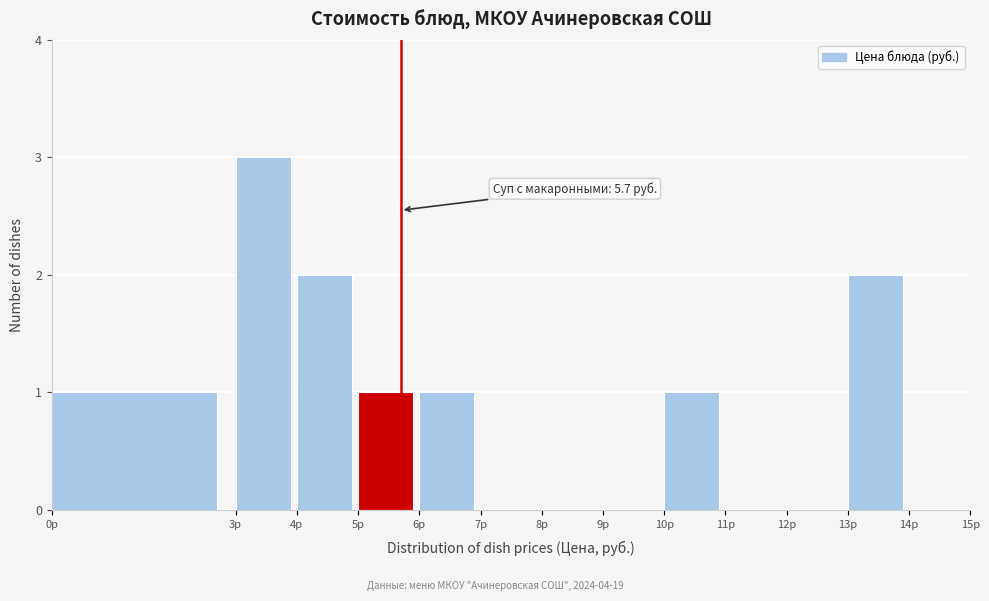

Over which range of the x-axis is the bar tallest?

3 to 4